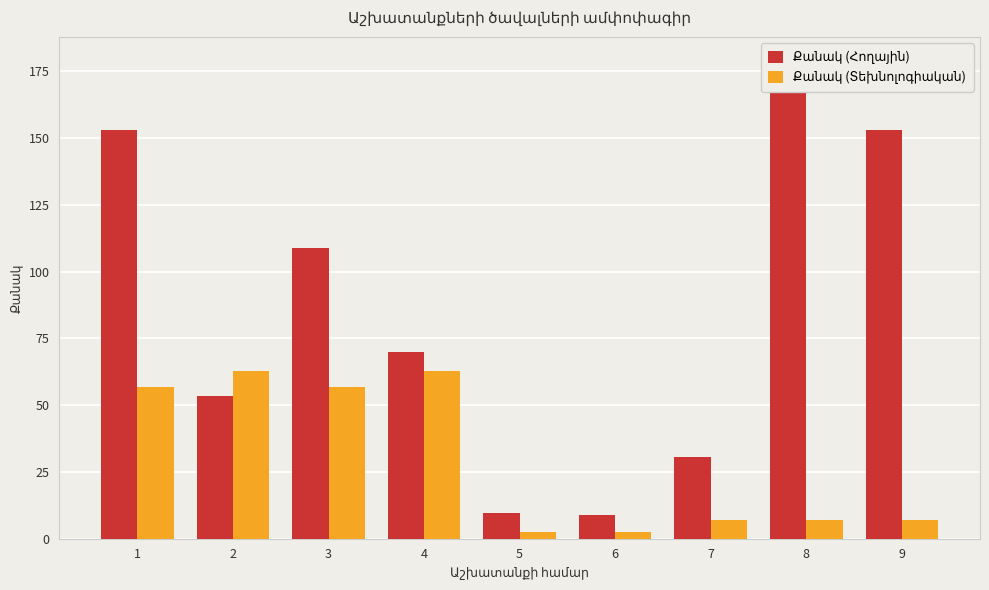

What is the difference between the second highest and minimum values in the Քանակ (Տեխնոլոգիական) series?

60.5